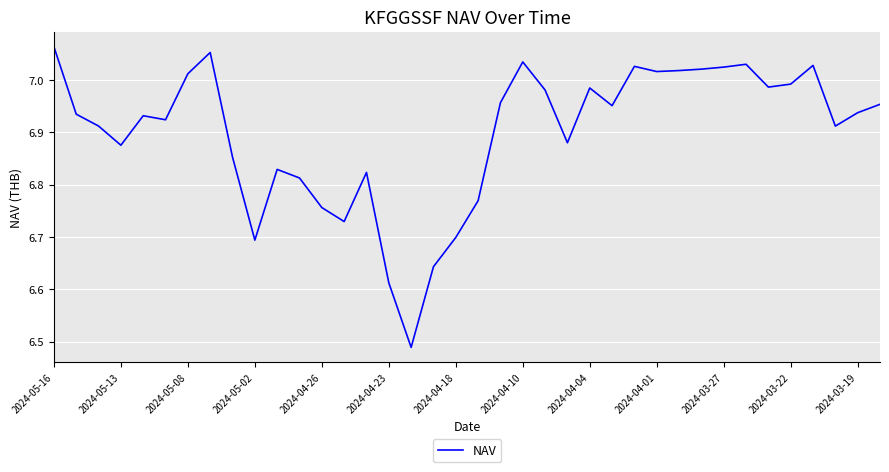

What is the difference between the second highest and minimum values?

0.6